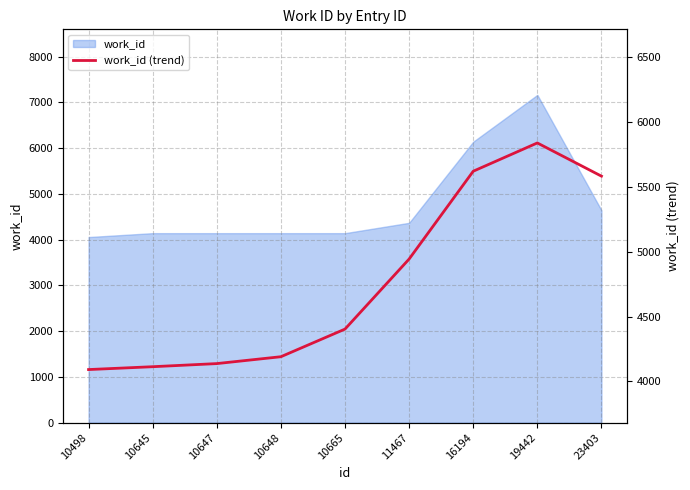

How many categories are shown in the chart?

9